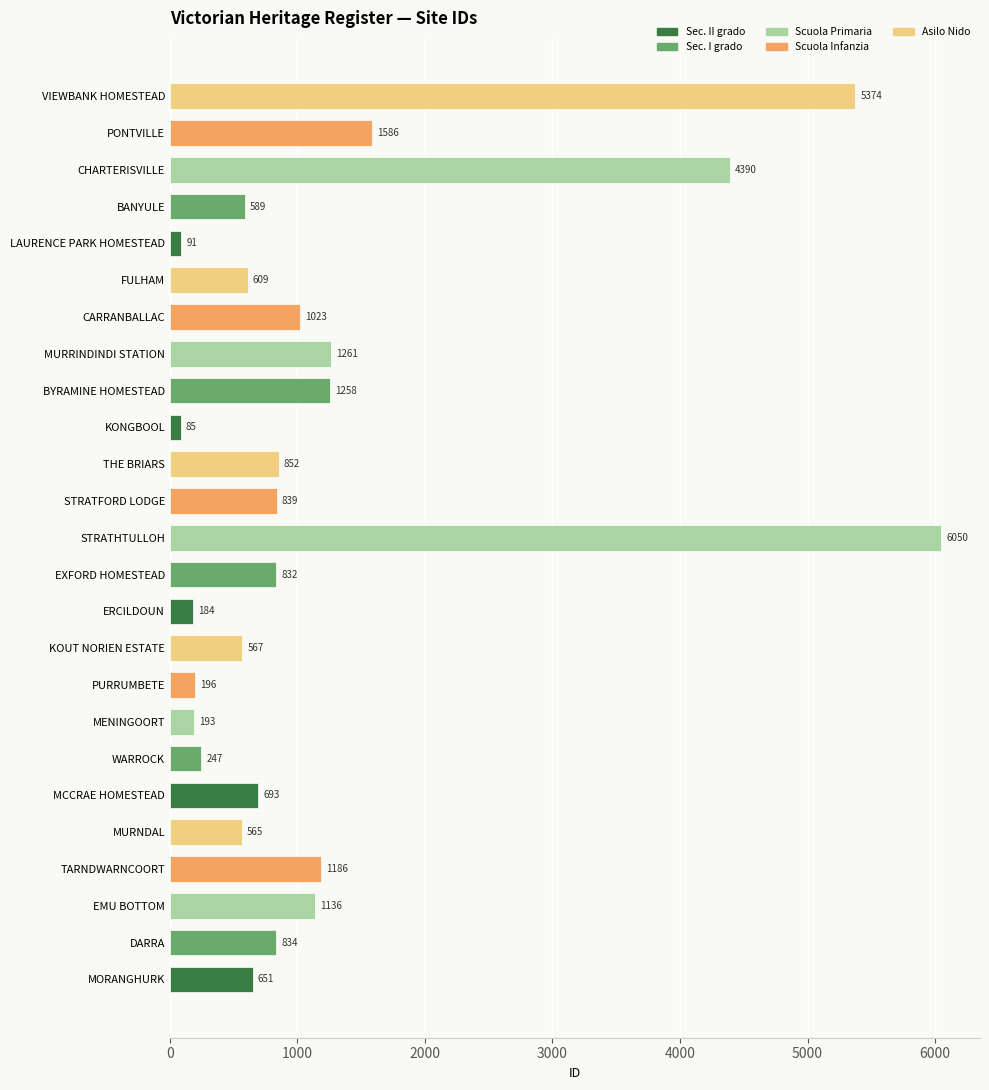

How many data points are less than 832?

12